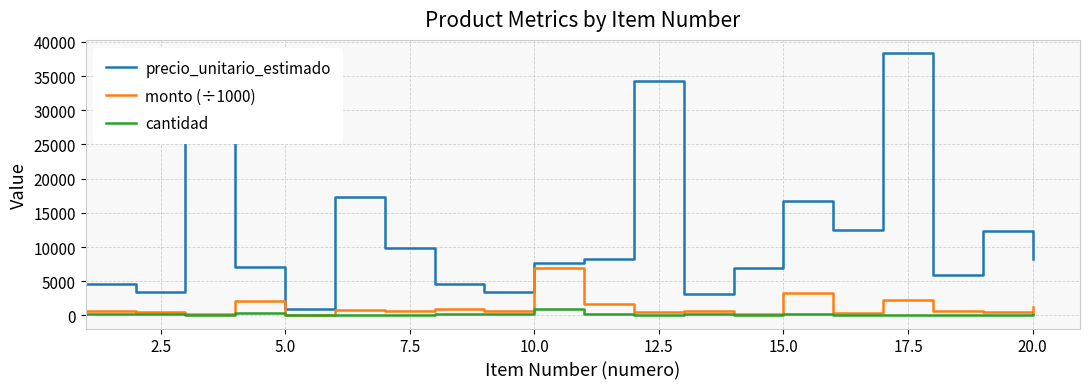

Which series has the widest spread of values?

precio_unitario_estimado